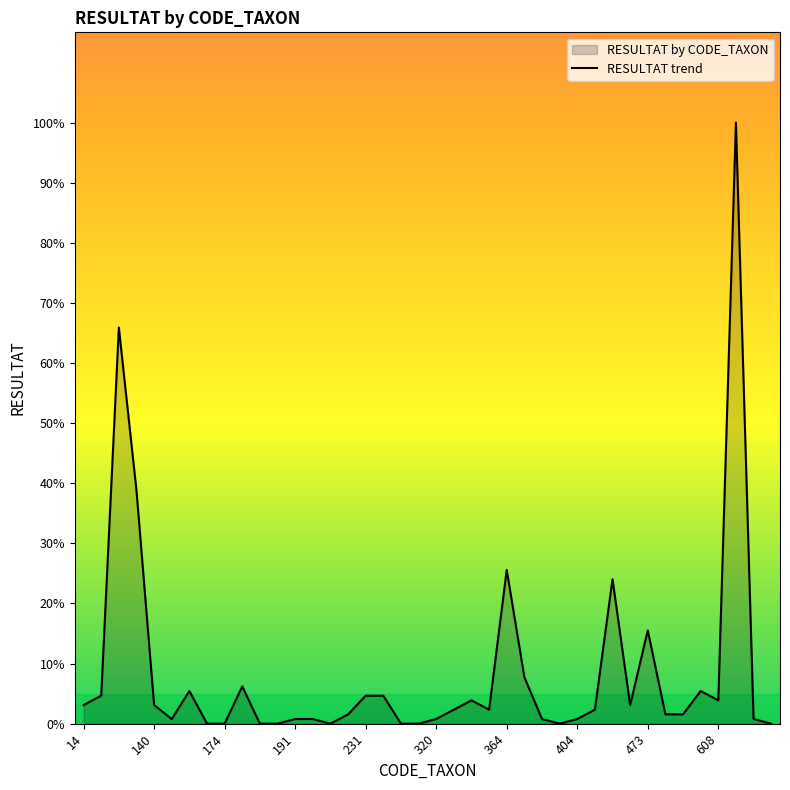

What is the difference between the maximum and minimum values?

100.0